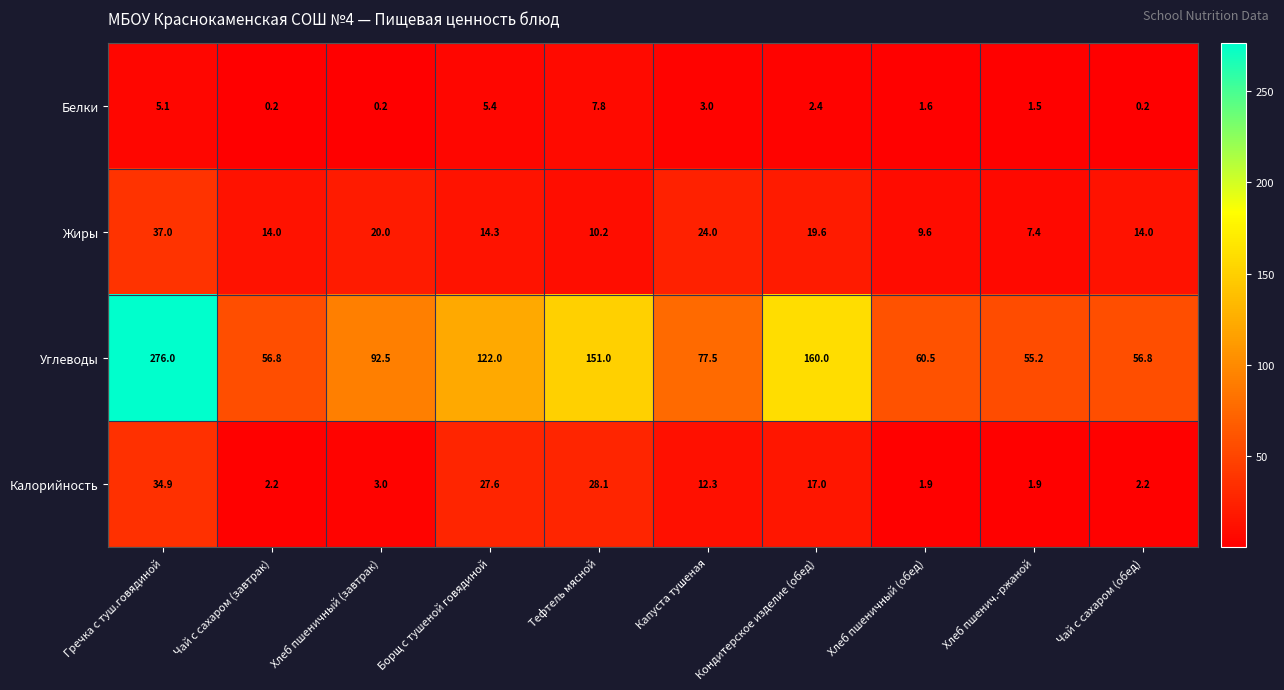

What value does the Жиры series have at Хлеб пшеничный (обед)?

9.6